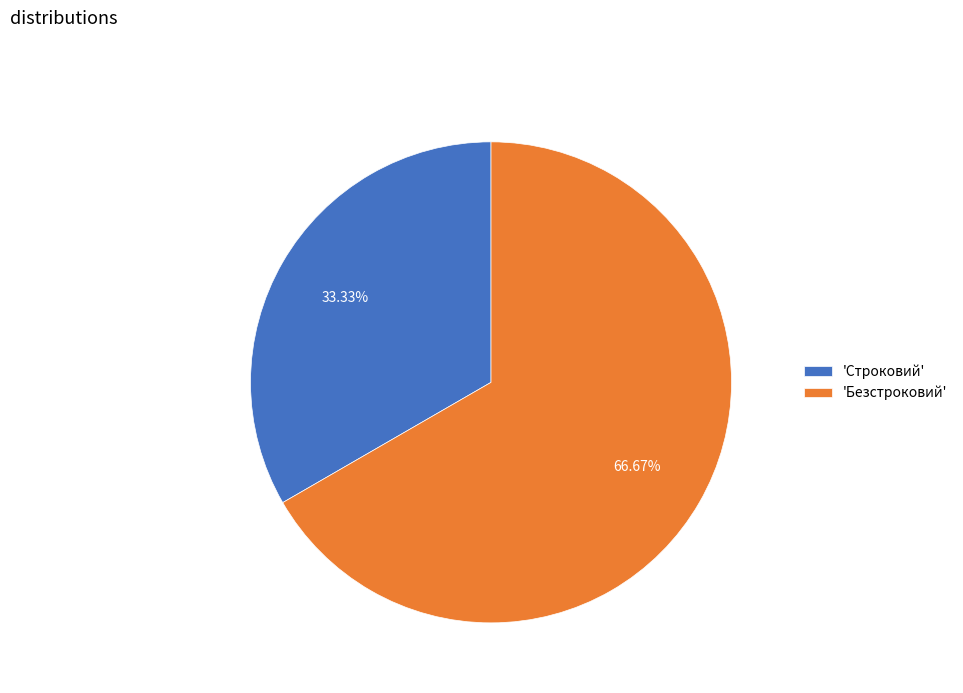

Combined, do 'Безстроковий' and 'Строковий' account for over 50%?

Yes